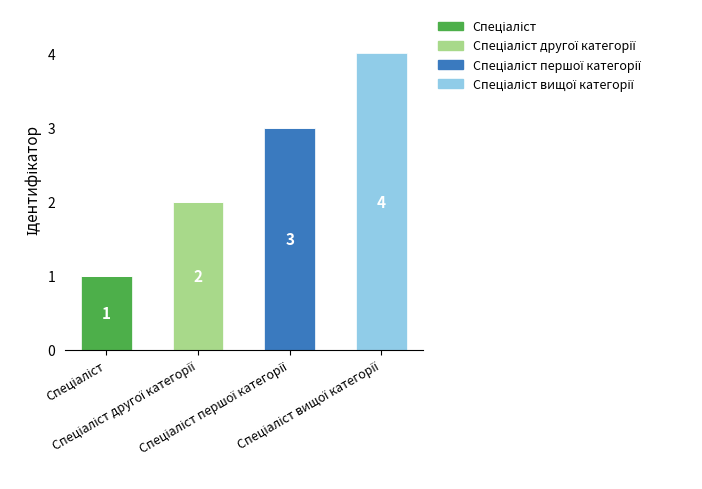

Where is Спеціаліст nearest to the value 0?

Спеціаліст другої категорії